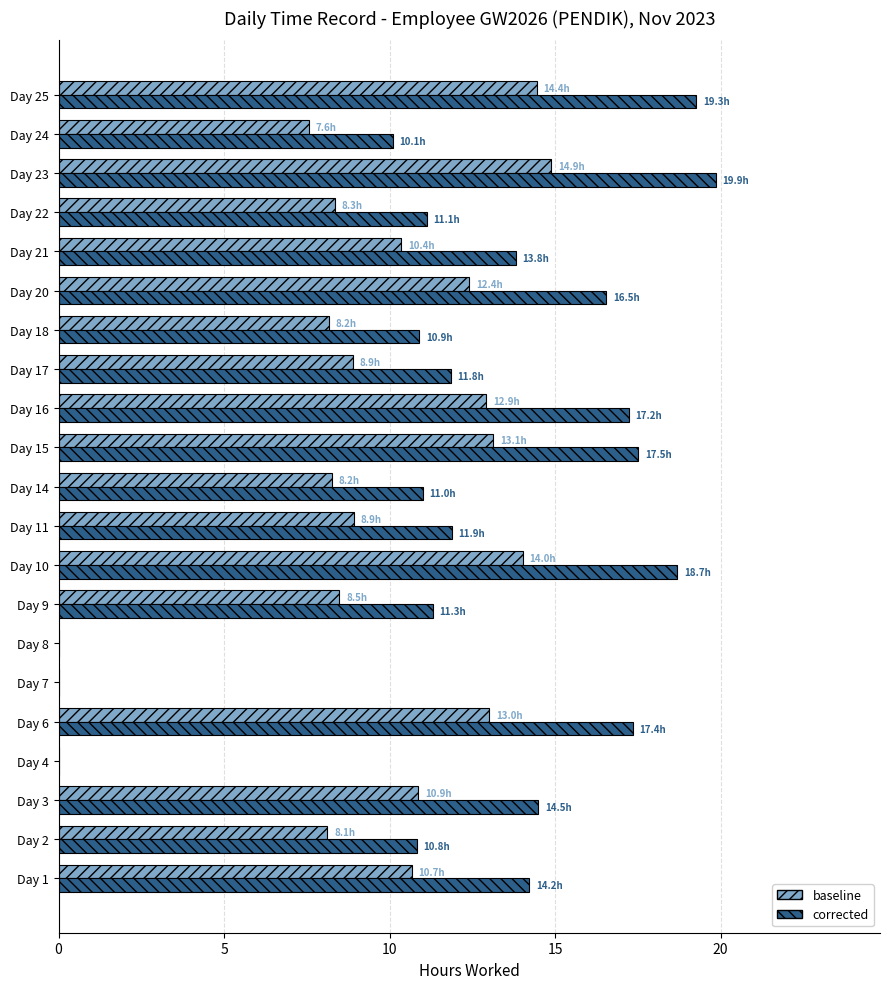

What is the total value across all series at Day 24?

17.7